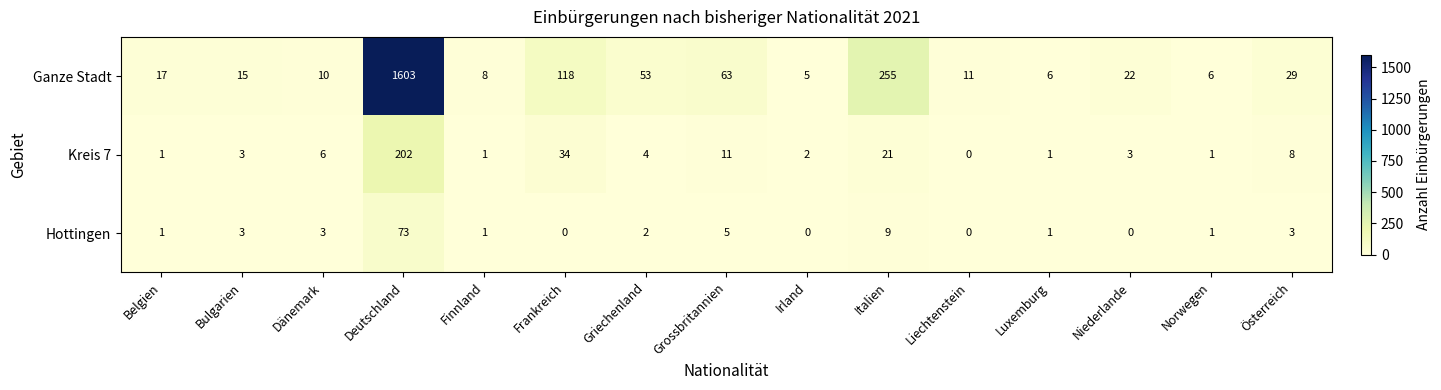

At Österreich, list the series in order from smallest to largest.

Hottingen, Kreis 7, Ganze Stadt